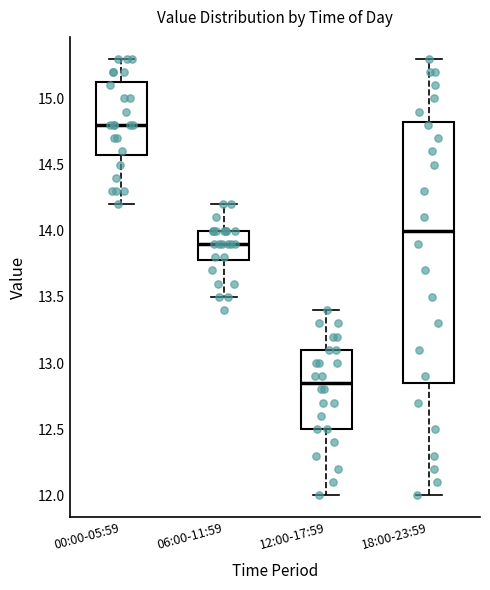

Reading left to right, read every box against the y-axis: the position of its median line, the range the box covers, and the ends of its whiskers. The values are not printed on the chart, so give them approximately, as read against the axis.

00:00-05:59: median 14.80, box 14.60 to 15.15, whiskers 14.20 to 15.30
06:00-11:59: median 13.90, box 13.80 to 14.00, whiskers 13.50 to 14.20
12:00-17:59: median 12.85, box 12.50 to 13.10, whiskers 12.00 to 13.40
18:00-23:59: median 14.00, box 12.85 to 14.85, whiskers 12.00 to 15.30